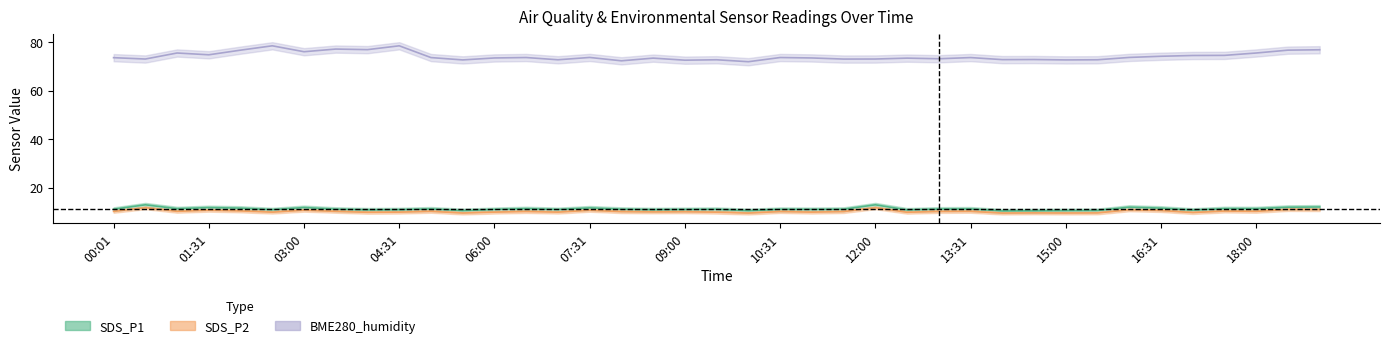

What is the highest value of the SDS_P2 series?

11.6